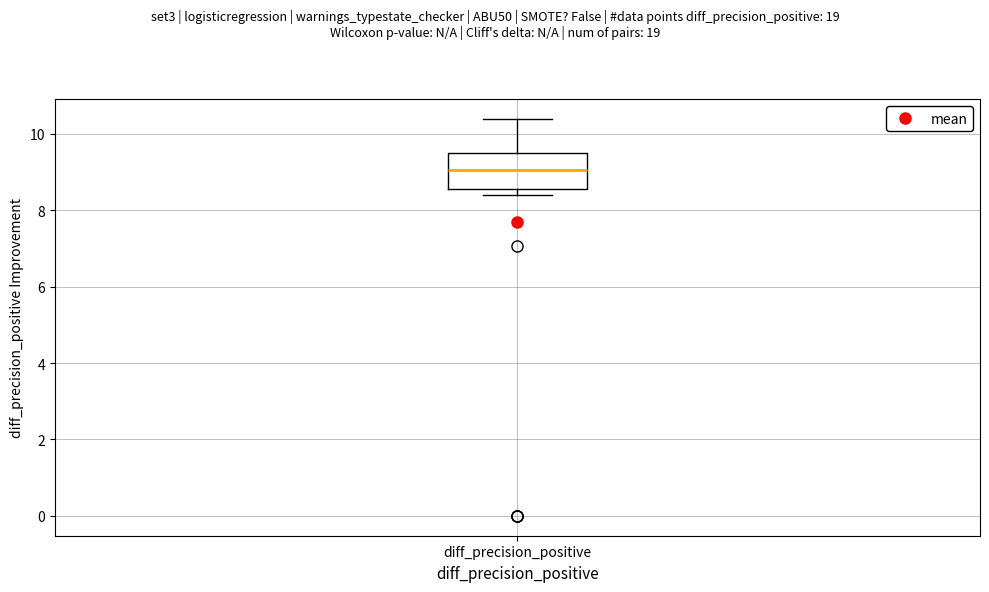

Transcribe this box plot: give where the median line is, the range the box spans, and where the two whiskers end, as read against the y-axis. The values are not printed on the chart, so give them approximately, as read against the axis.

median 9.0, box 8.6 to 9.6, whiskers 8.4 to 10.4